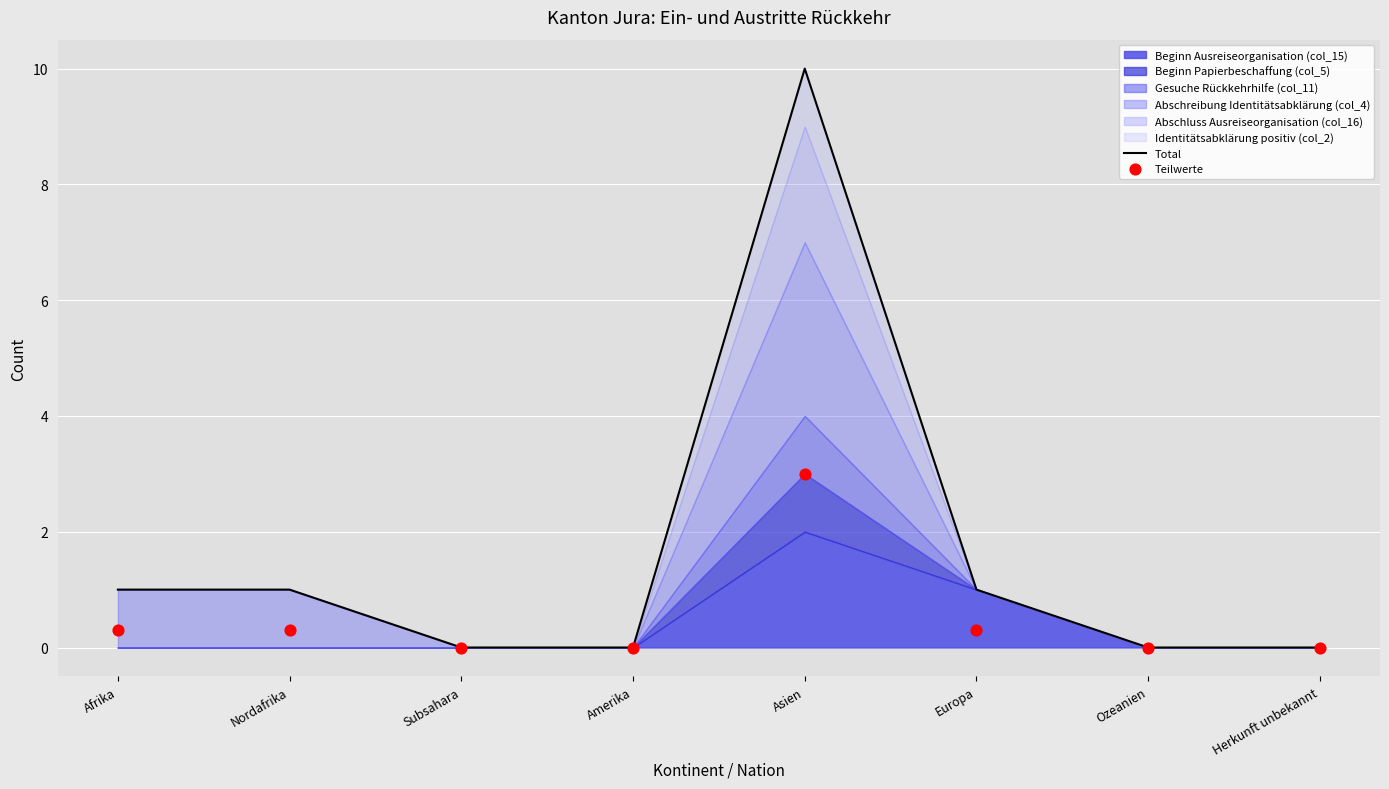

At how many categories does at least one series exceed 1?

1